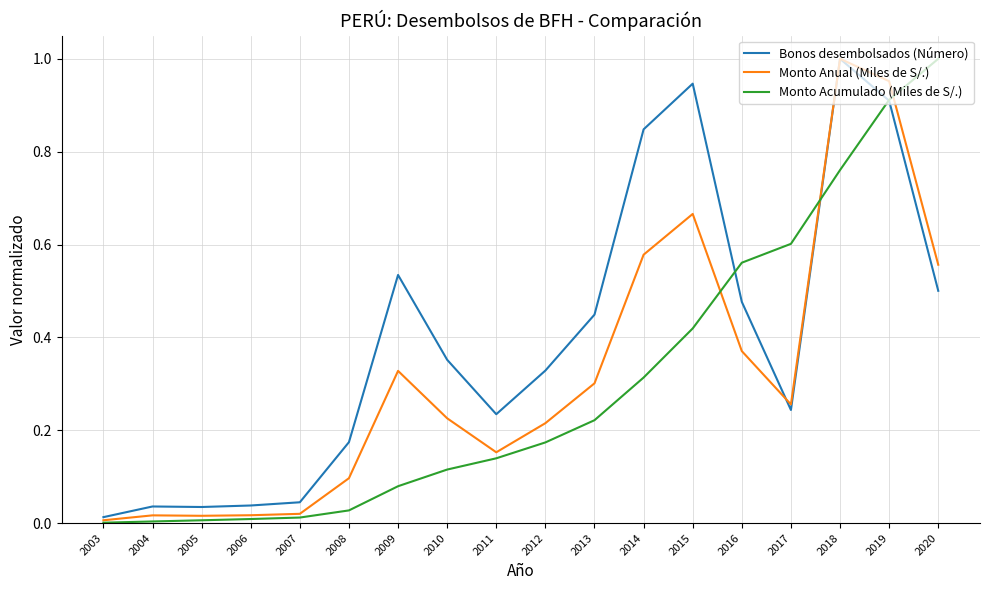

Which series changed the most between 2007 and 2019?

Monto Anual (Miles de S/.)